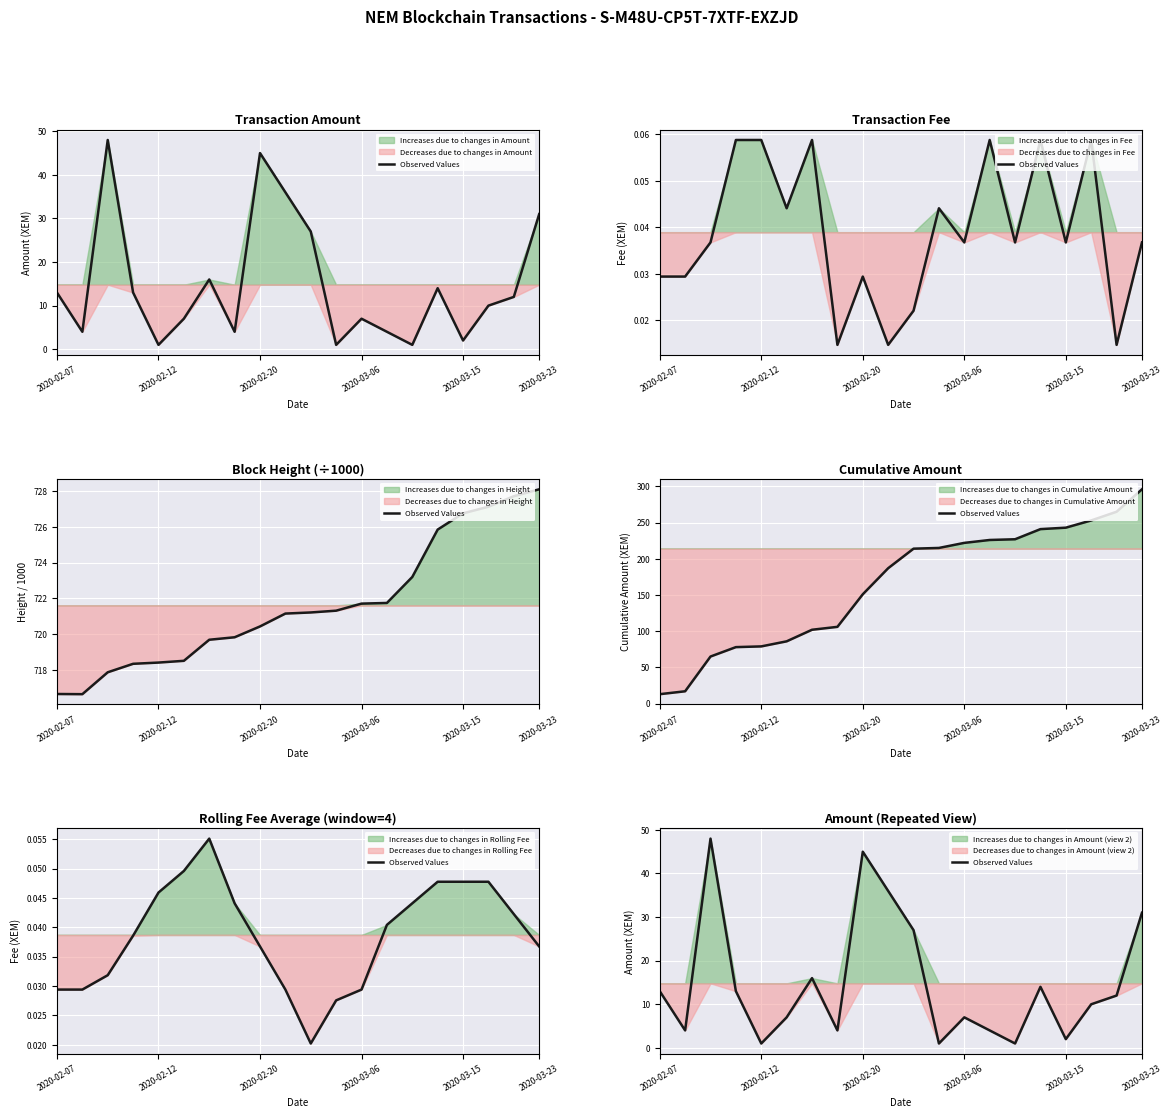

What is the maximum value shown in the chart?

48